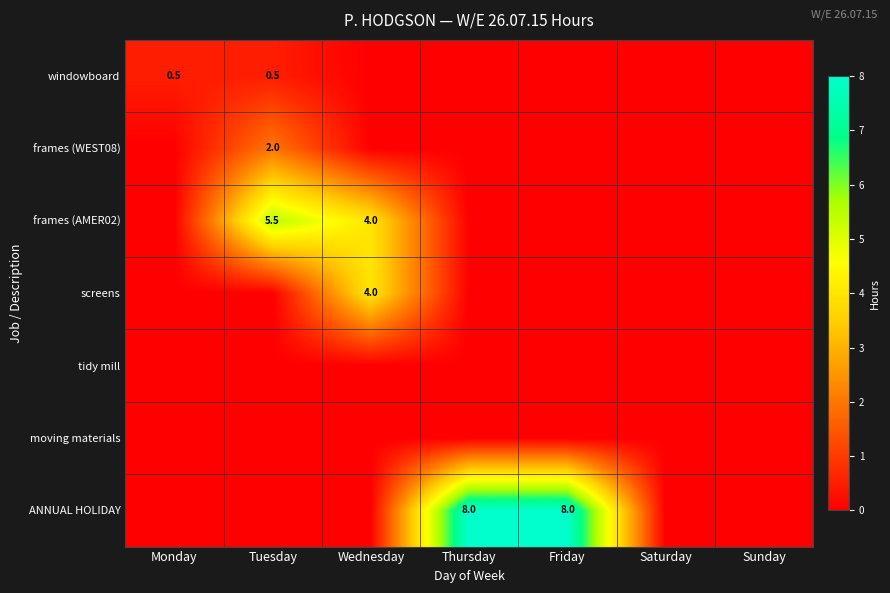

At which category is the sum across all series the highest?

Tuesday